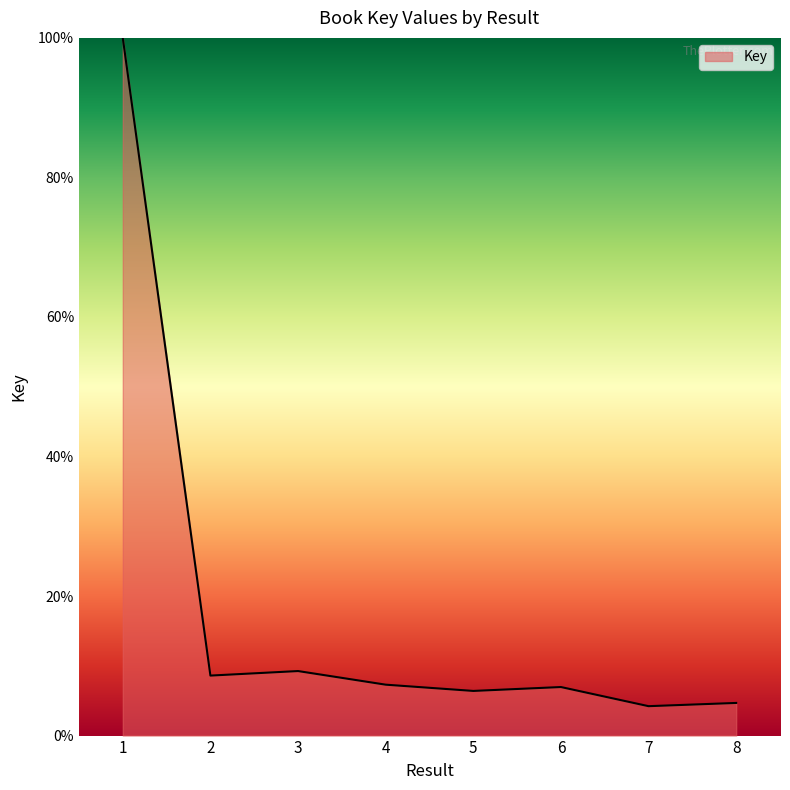

Between 1 and 4, which is larger?

1